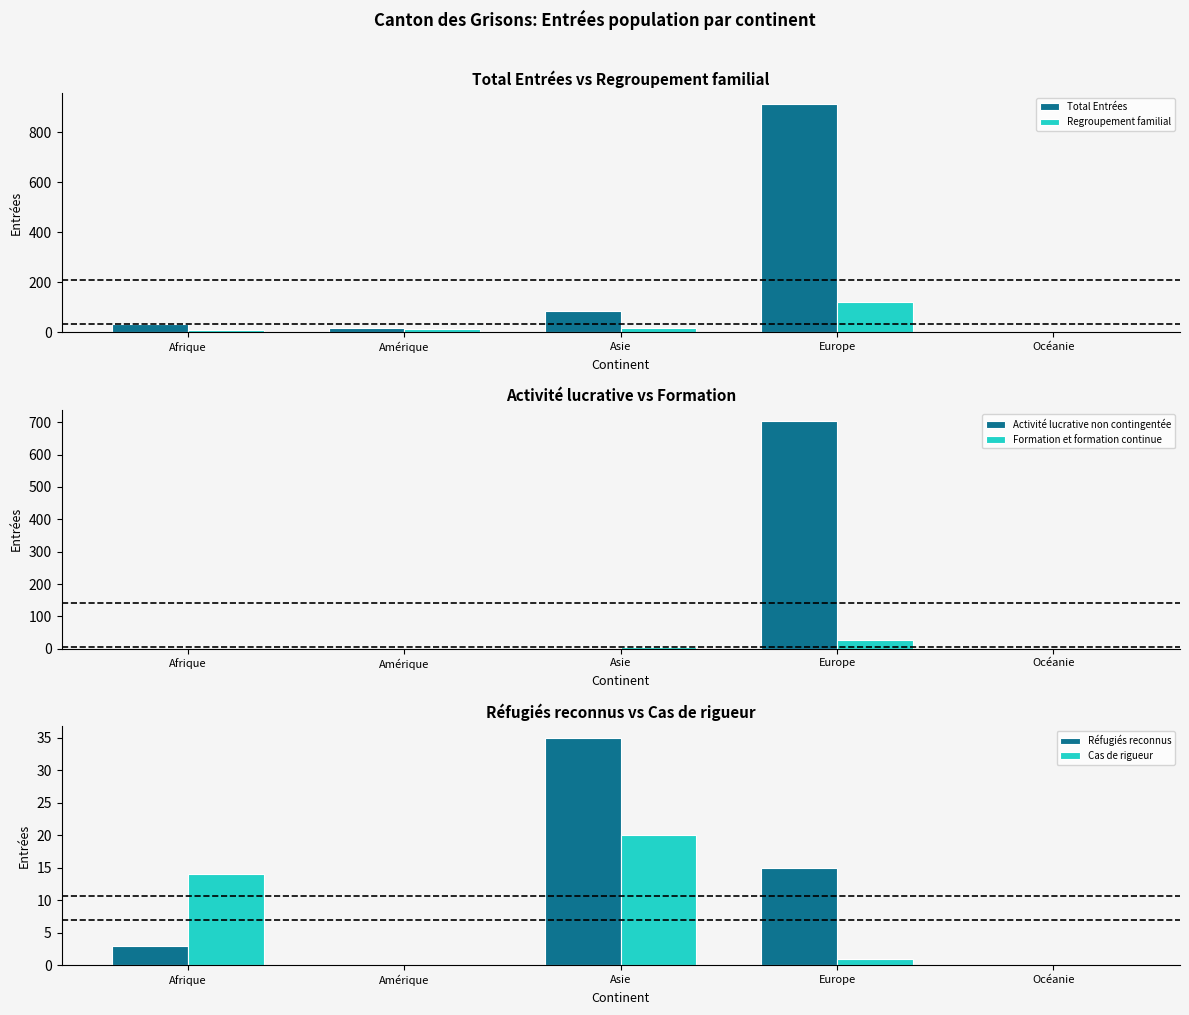

How many positive values does the Cas de rigueur series have?

3